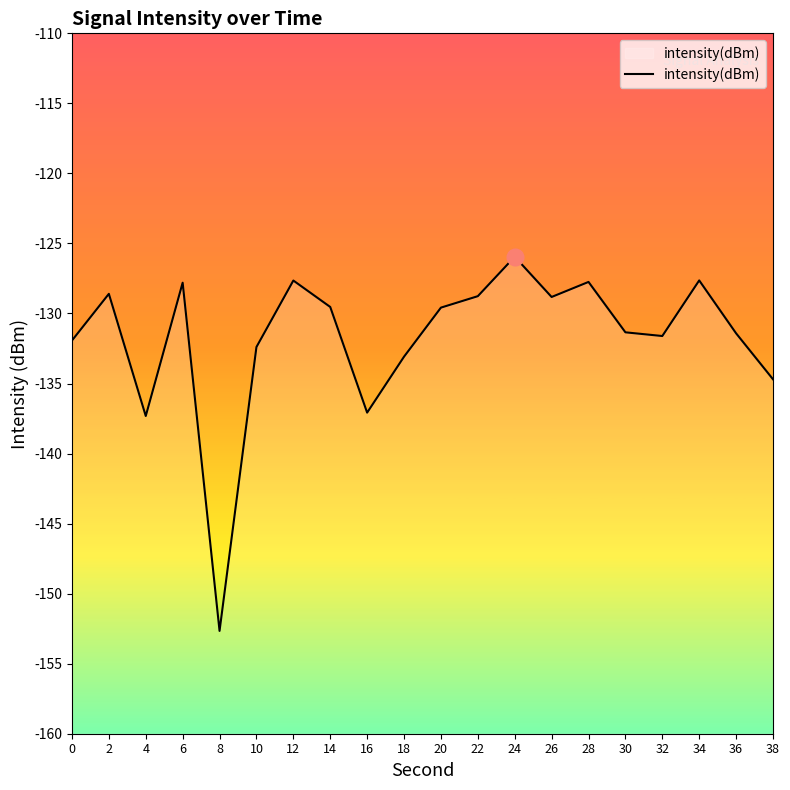

What is the smallest value displayed?

-152.7